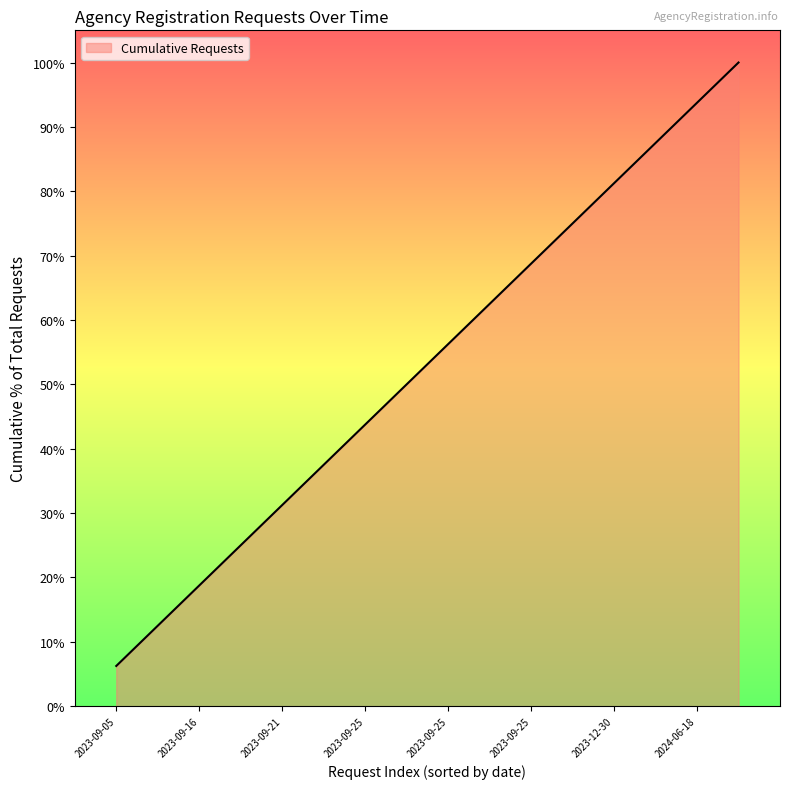

Is this an area chart (filled region under the line)?

Yes